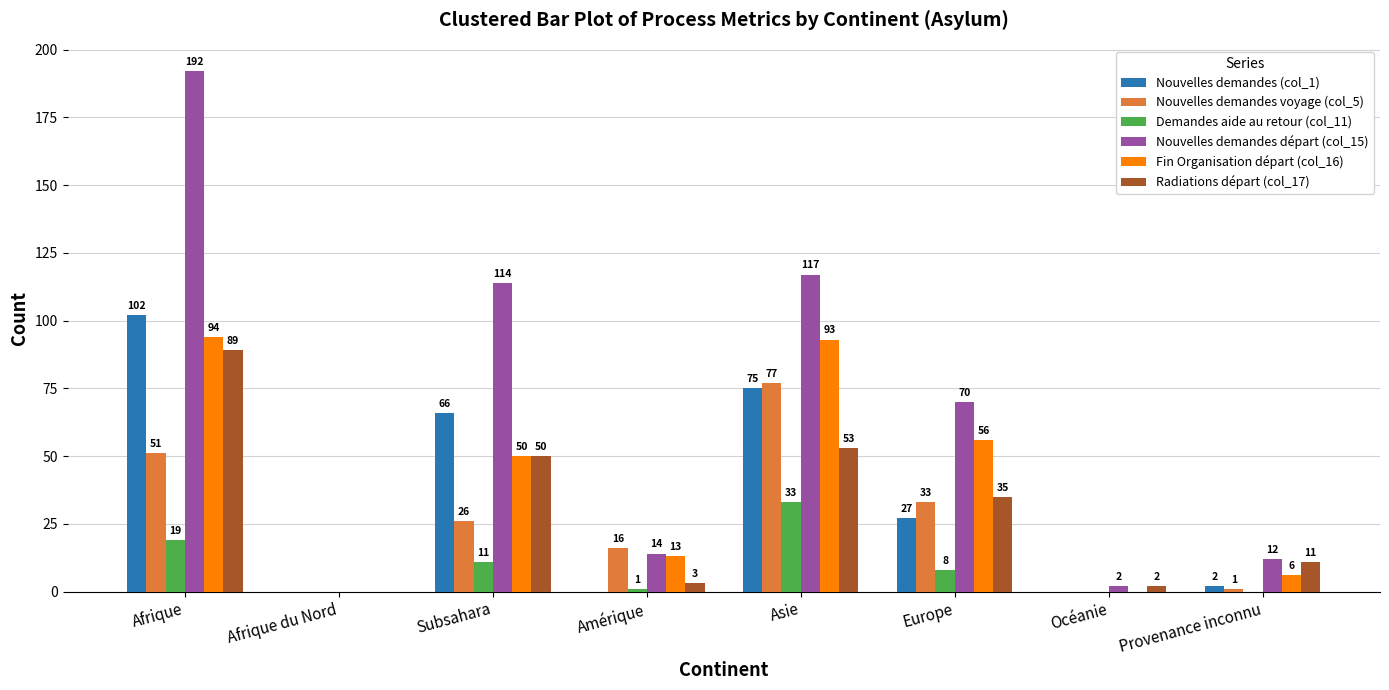

Between Subsahara and Amérique, which series saw the biggest shift?

Nouvelles demandes départ (col_15)